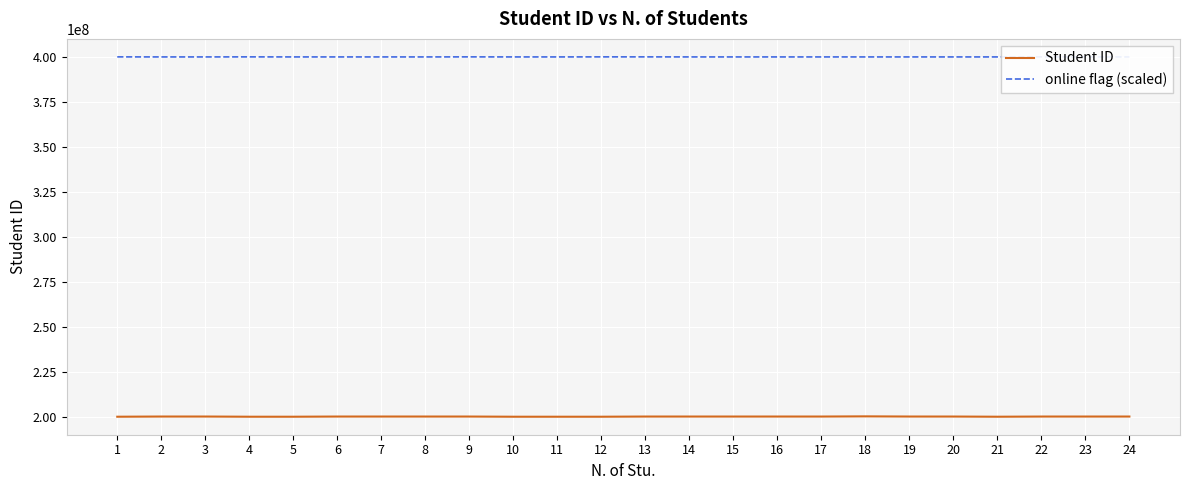

True or false: Student ID has more than 1 interior local peaks.

True